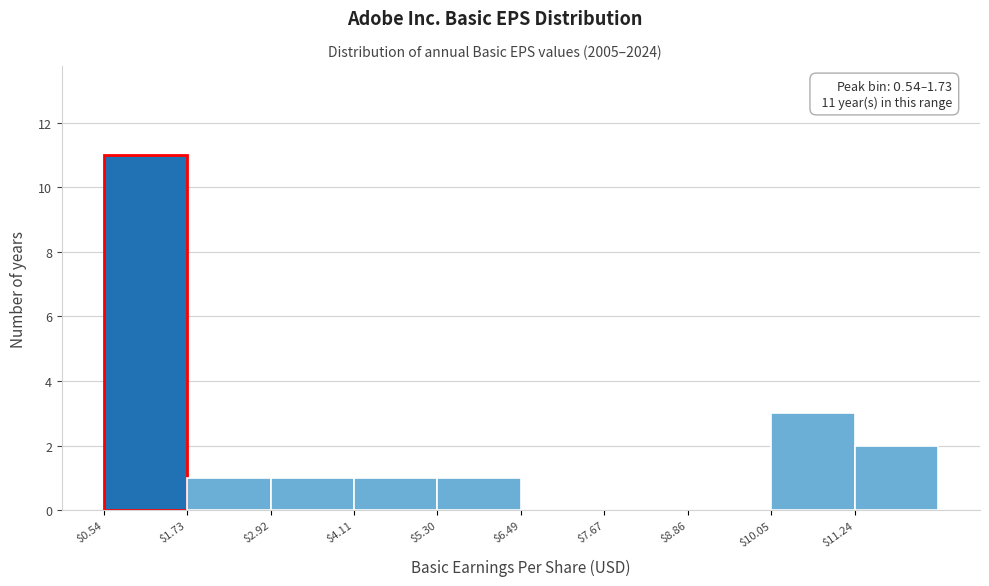

Which range on the x-axis has the tallest bar?

0.6 to 1.8